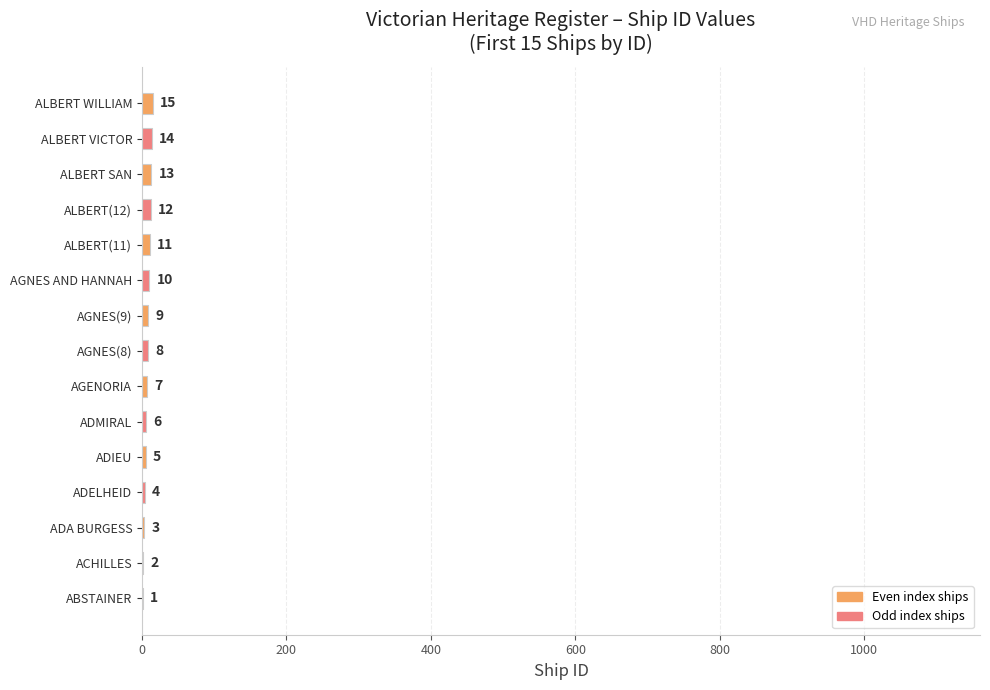

At which category does the chart reach its peak across all series?

ALBERT WILLIAM